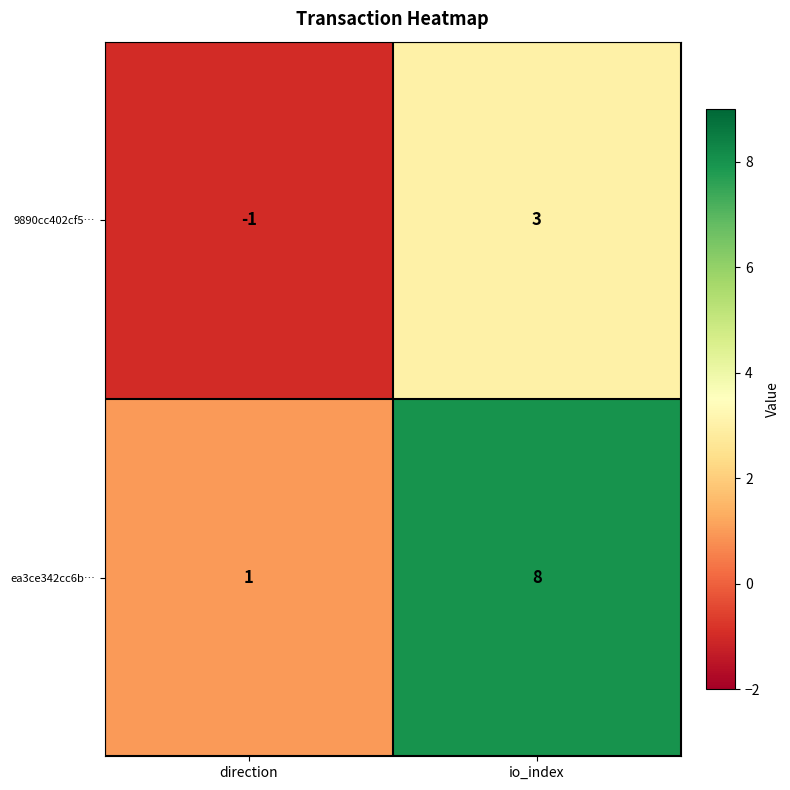

Is it true that ea3ce342cc6b… equals 1 at direction?

True